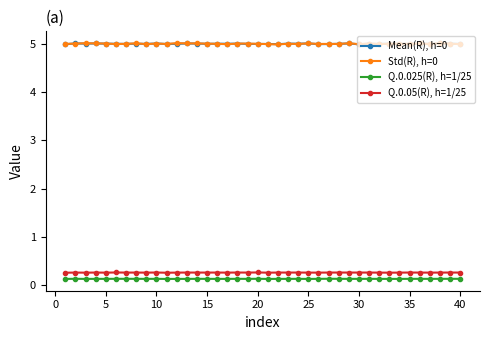

What is the maximum value for Q.0.05(R), h=1/25?

0.3